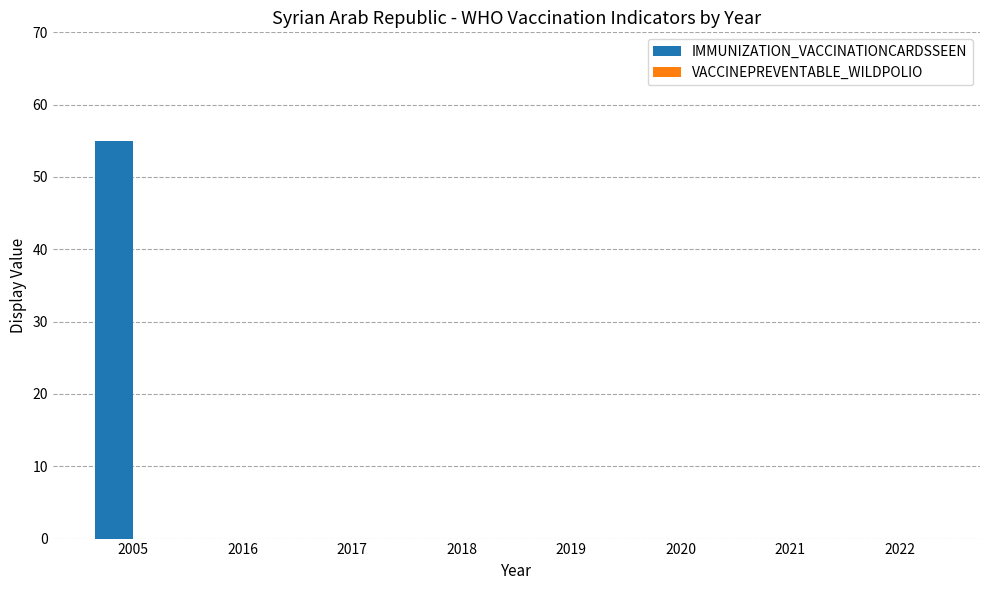

What is the change in value from 2005 to 2022?

-55